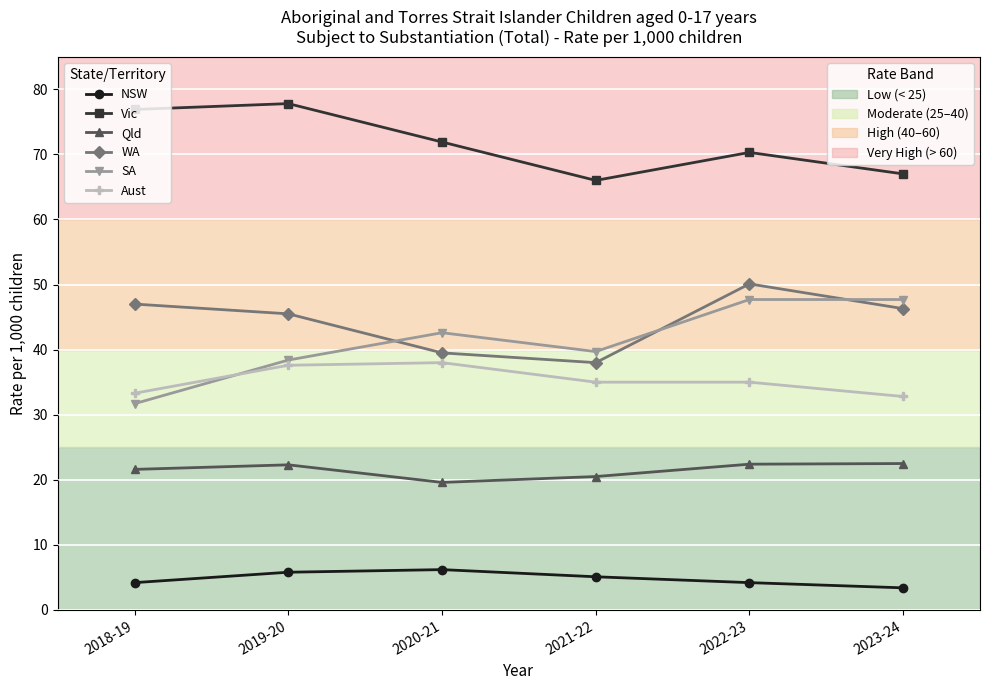

What position from the right is 2020-21?

4